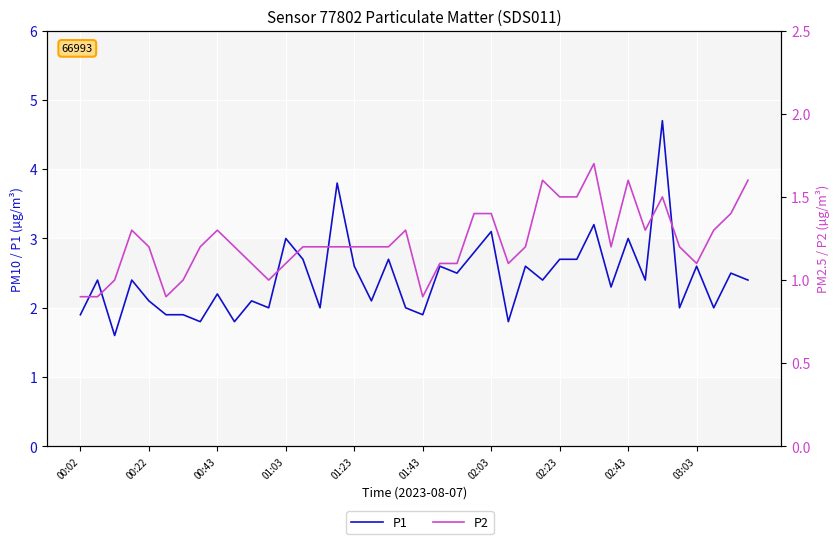

The P2 series shows 2.3 at 00:43. True or false?

False